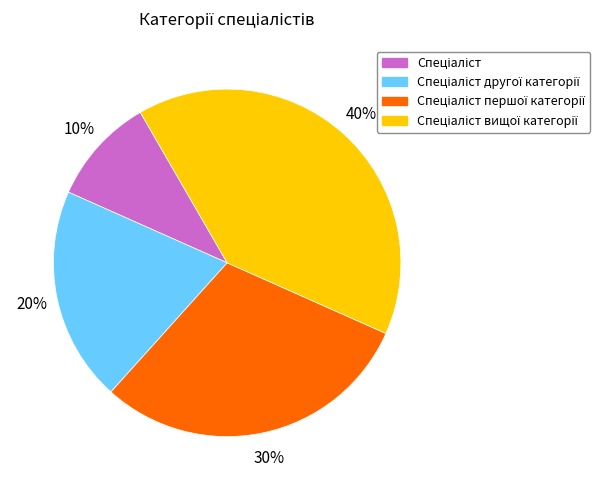

To the nearest percent, what is the average slice percentage?

25%